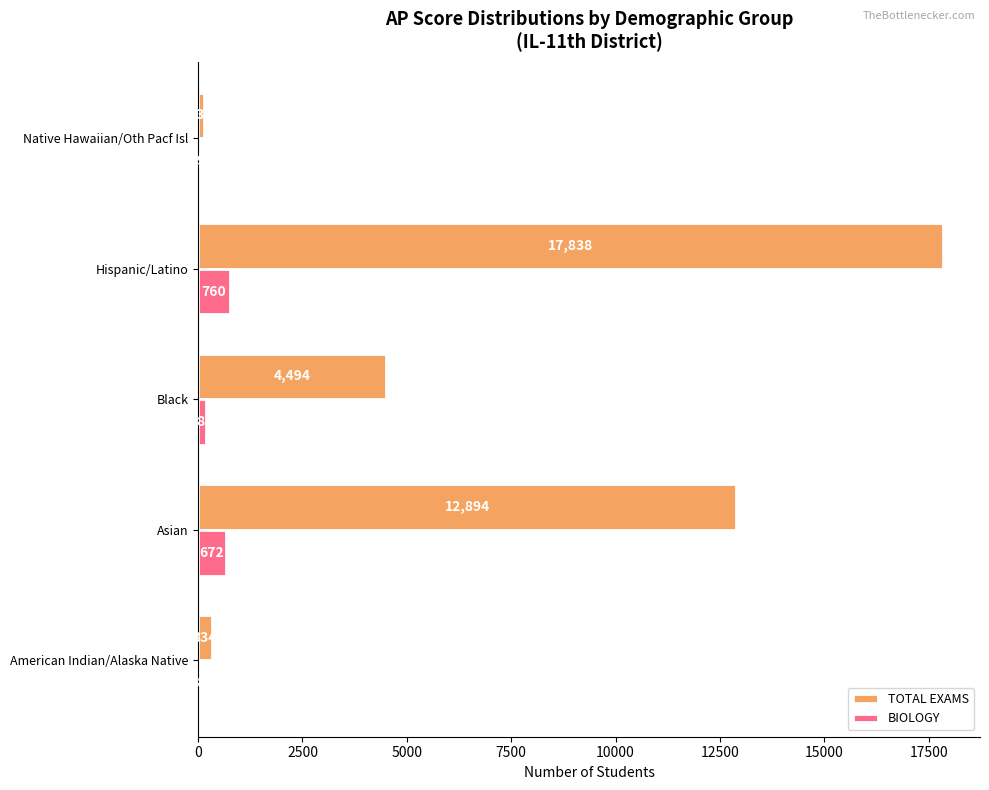

What is the sum of the TOTAL EXAMS values at Asian and Native Hawaiian/Oth Pacf Isl?

13029